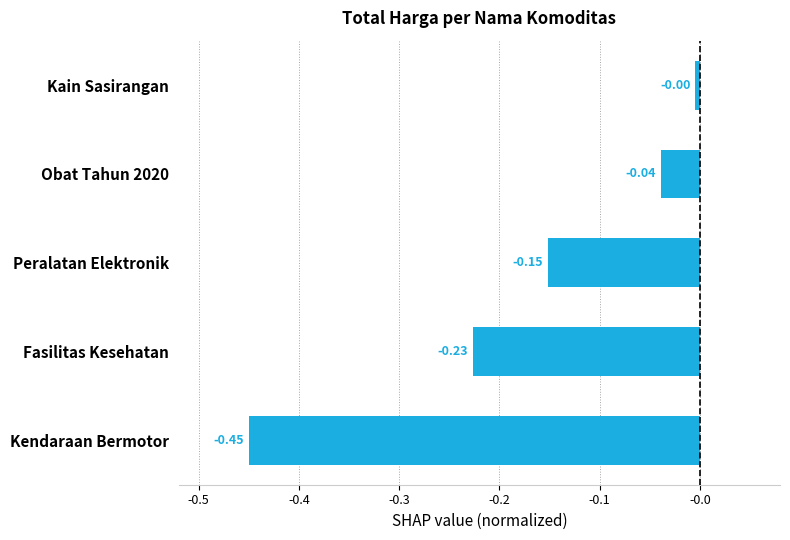

What is the difference between the second highest and minimum values?

0.4